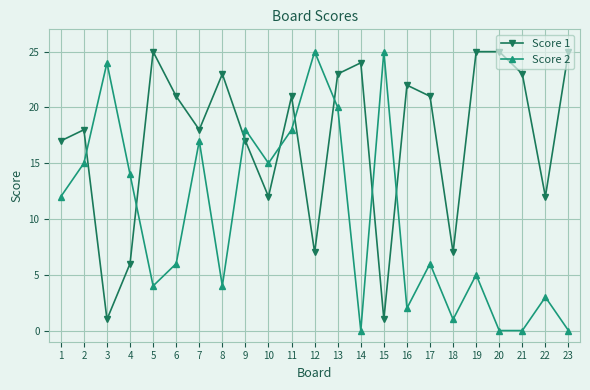

What is the total value across all series at 20?

25